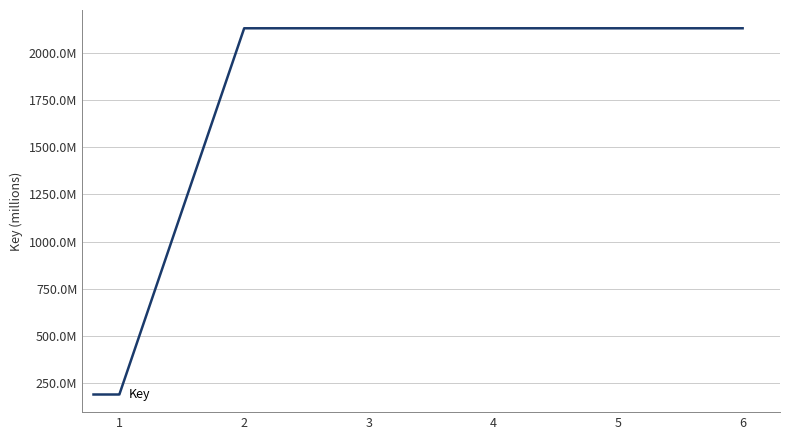

Where does the data first go above 2130394732?

2